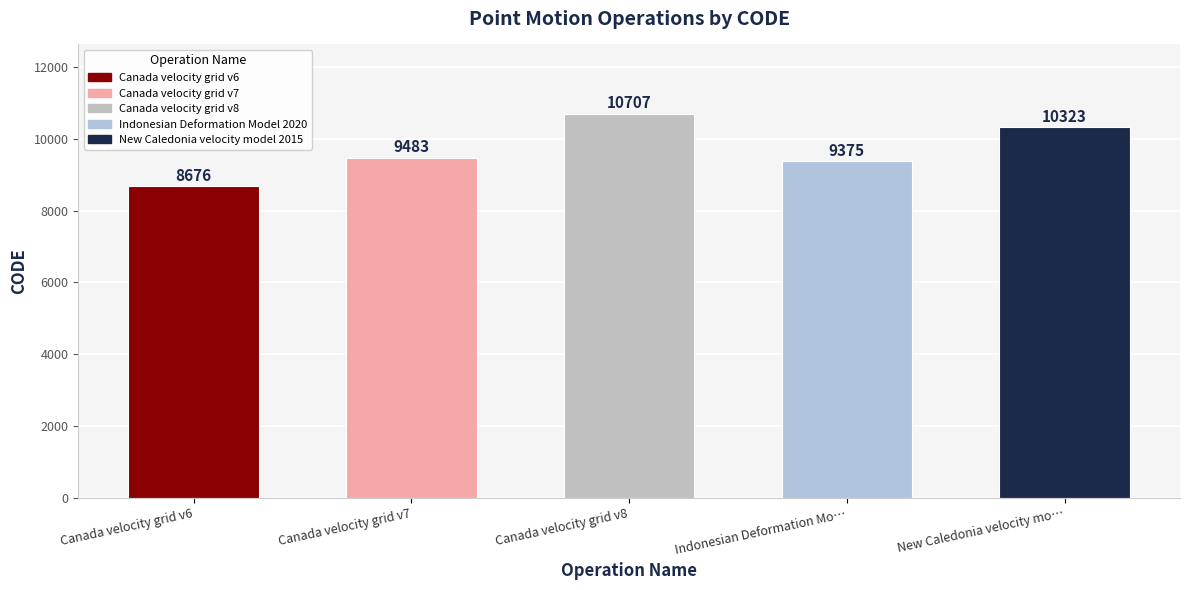

Reading left to right, what are all the values shown in this chart?

8676	9483	10707	9375	10323